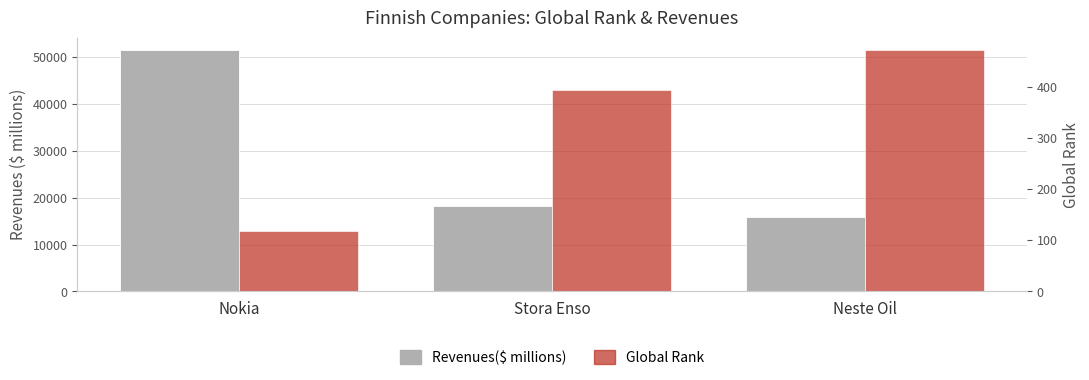

True or false: Revenues($ millions) has a value of 18310.3 at Stora Enso.

True